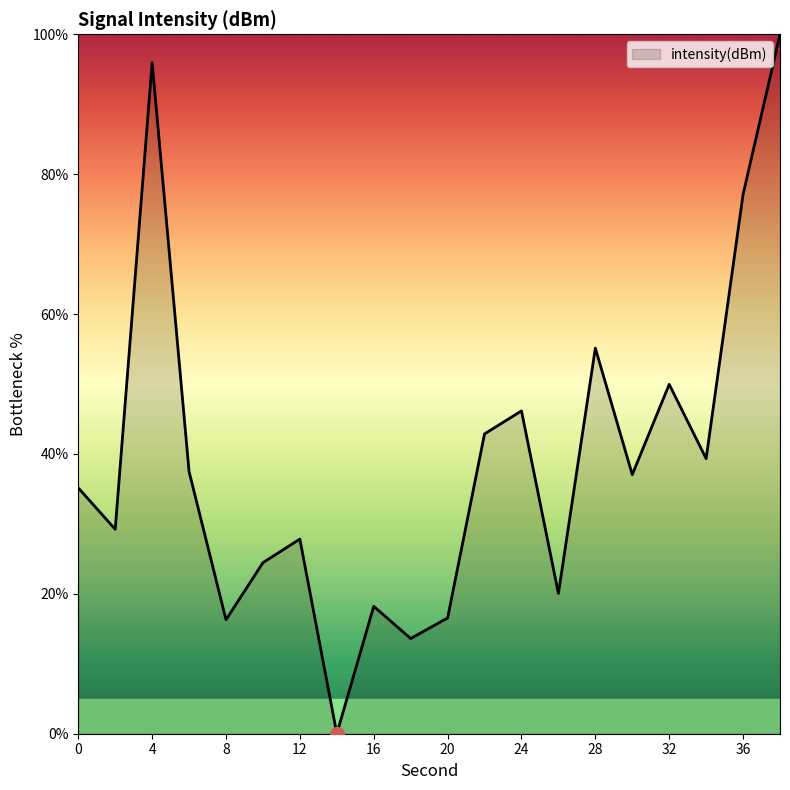

What is the greatest value displayed?

100.0